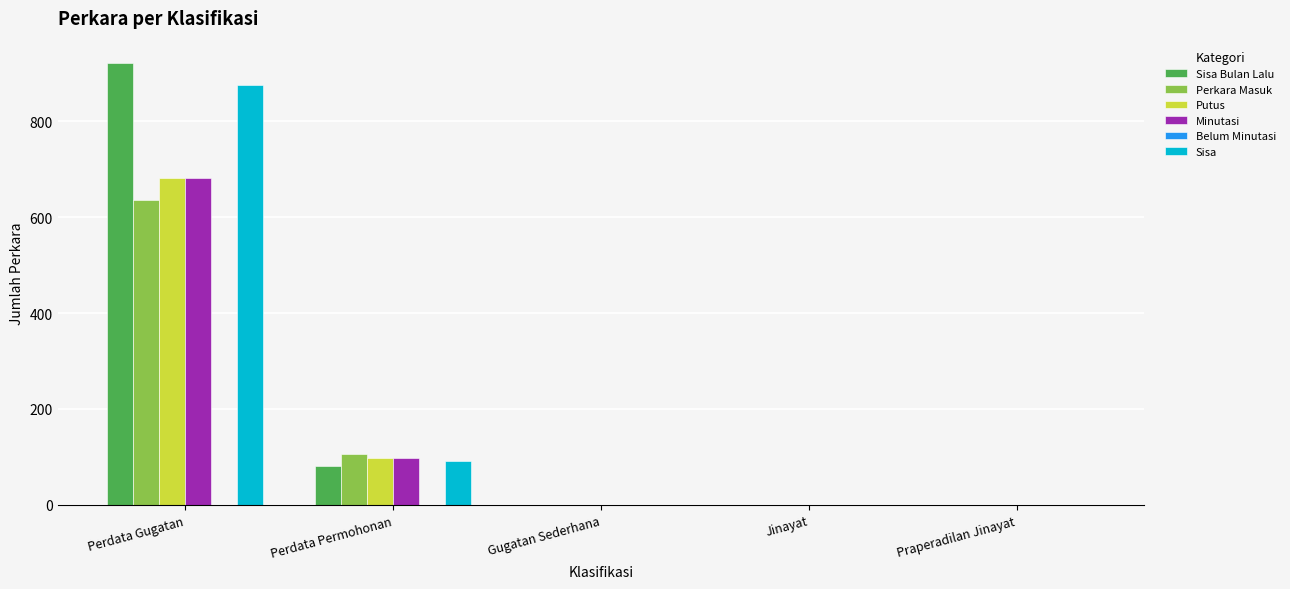

Which series has the largest range (max minus min)?

Sisa Bulan Lalu